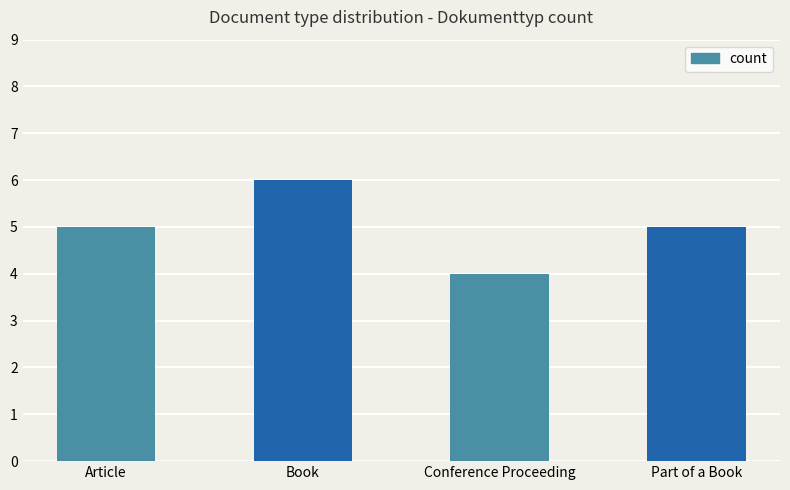

What is the difference between the values at Conference Proceeding and Part of a Book?

1